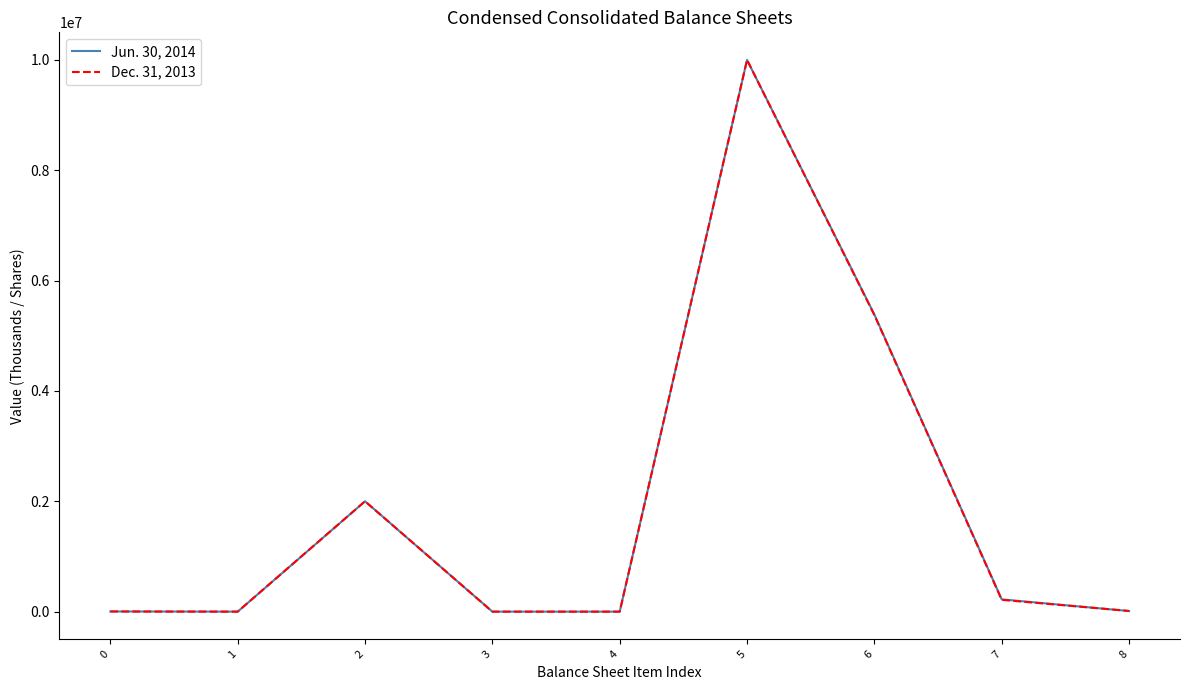

Is it true that Dec. 31, 2013 equals 14259398 at 5?

False